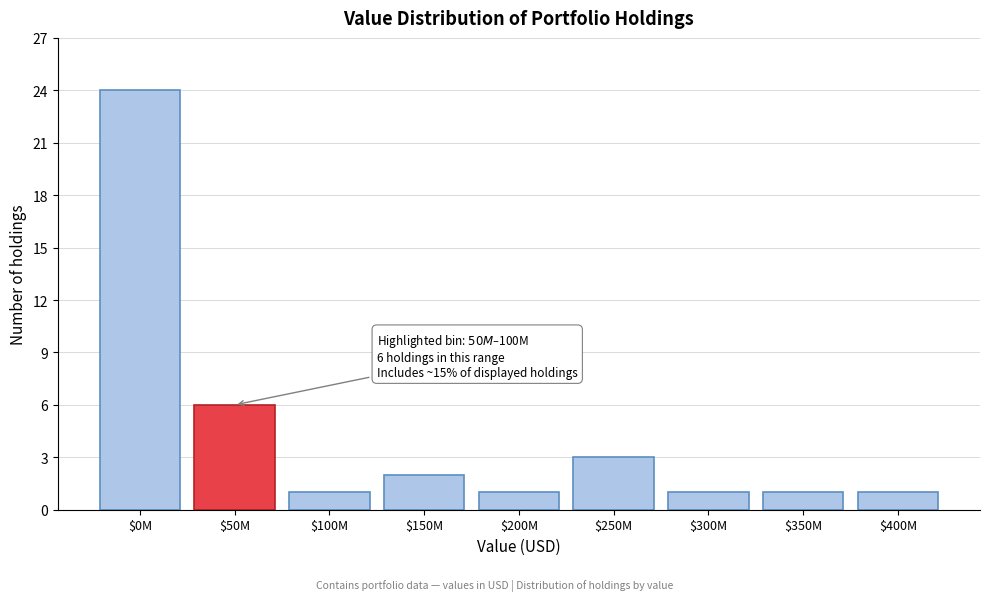

Reading left to right, extract all data points from this chart.

24	6	1	2	1	3	1	1	1